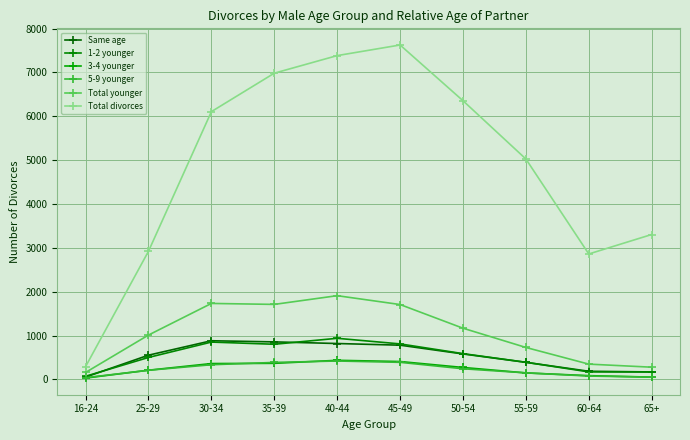

Which category has the highest value in the 5-9 younger series?

40-44